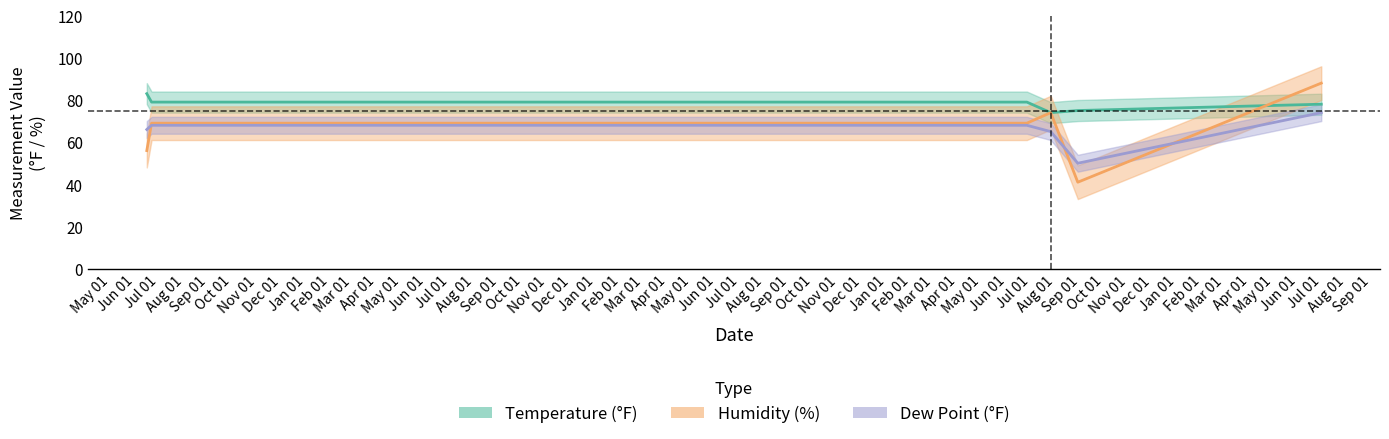

Is the value of Humidity at 2016-06-21 greater than the value of Temperature at 2016-06-15?

No